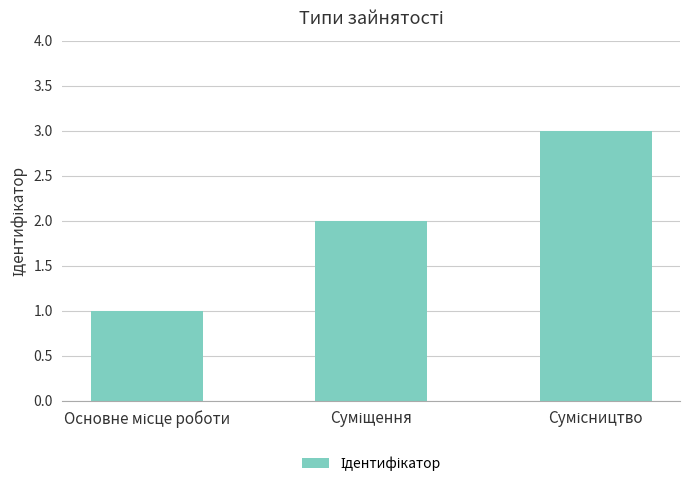

What is the sum of all values?

6